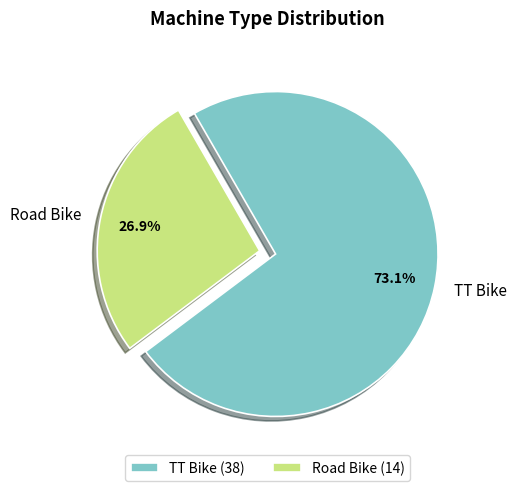

Rank the categories by value from lowest to highest.

Road Bike, TT Bike